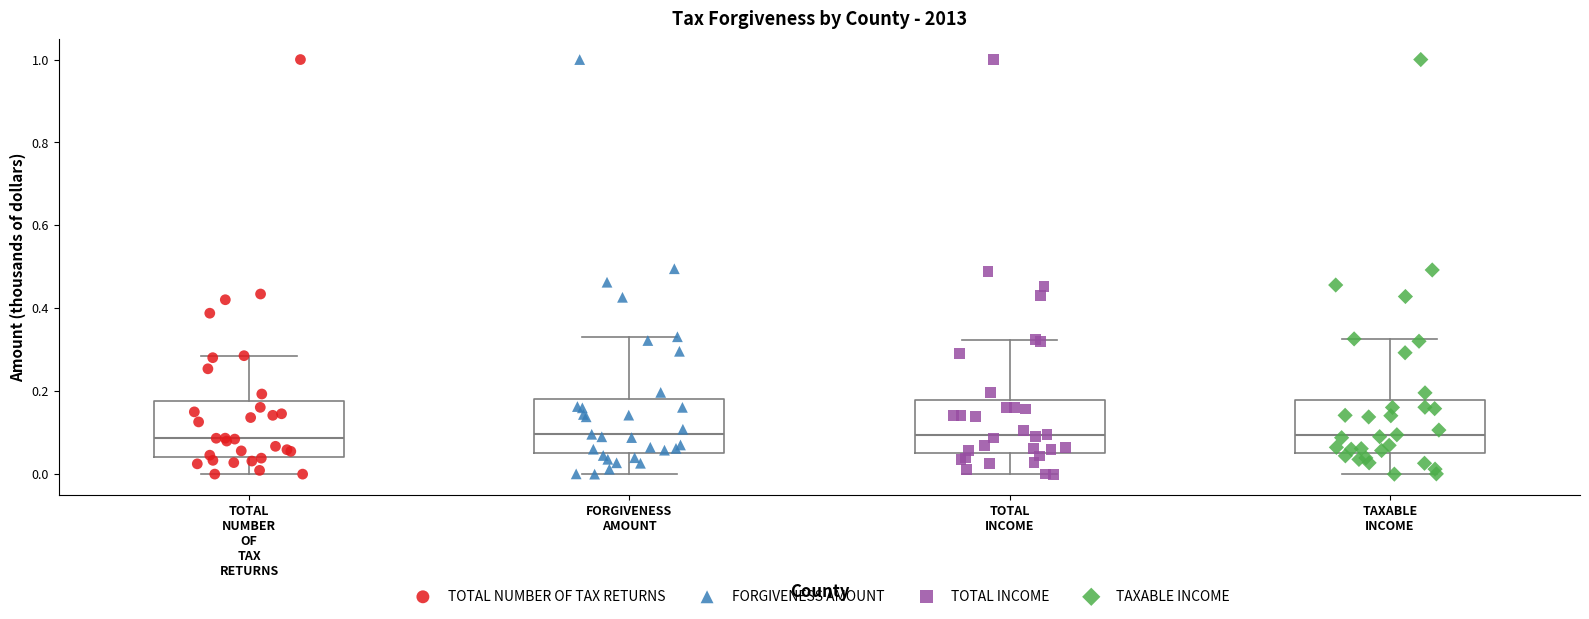

Where is the upper edge of the box for FORGIVENESS AMOUNT on the y-axis? The values are not printed on the chart, so give them approximately, as read against the axis.

0.18